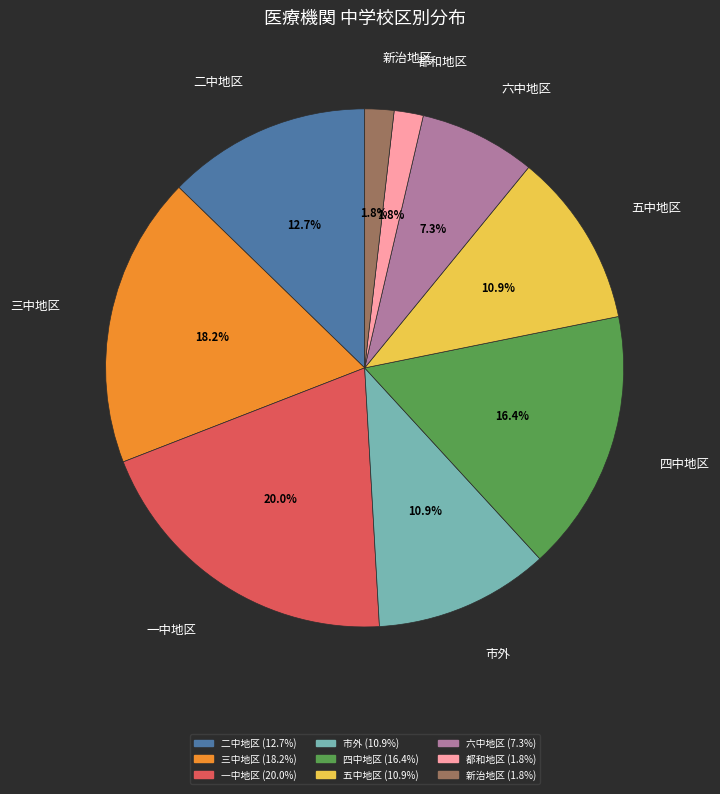

To the nearest percent, what is the combined percentage of 四中地区 and 一中地区?

36%